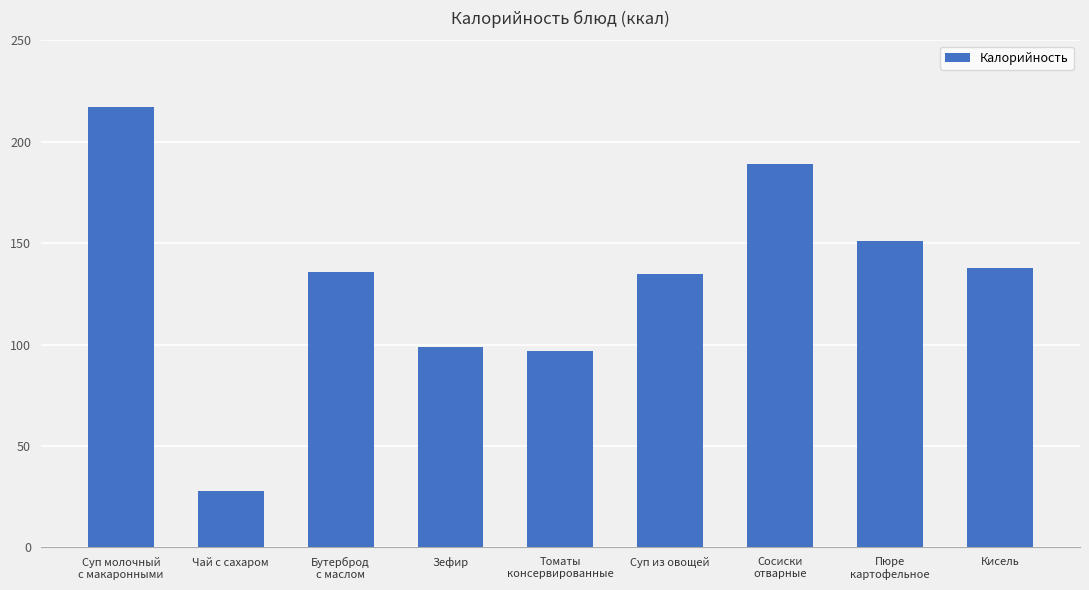

The value at Кисель is 83. True or false?

False